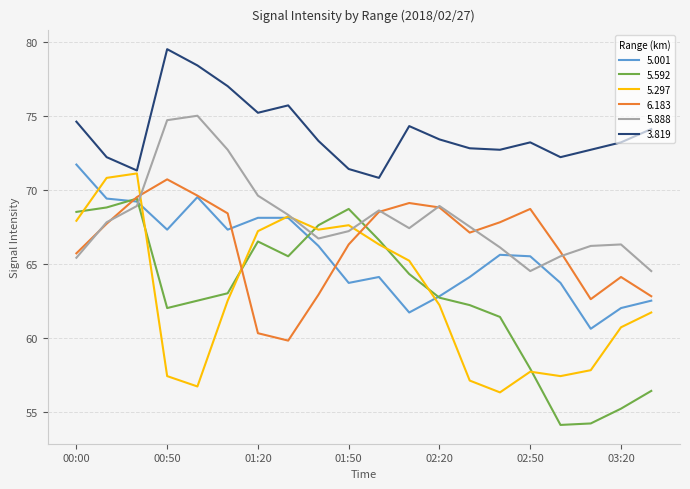

At how many categories does at least one series exceed 56?

20